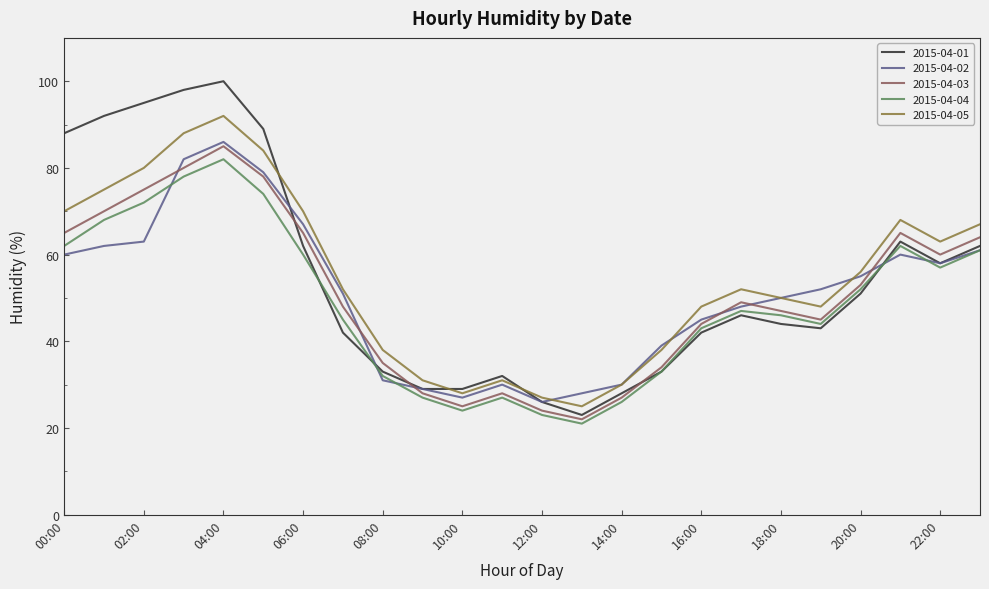

Which series has the widest spread of values?

2015-04-01